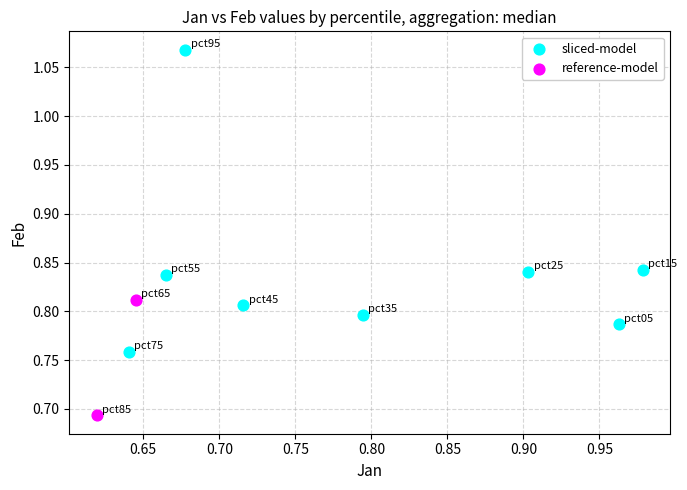

What are all the series names shown in the legend?

sliced-model, reference-model